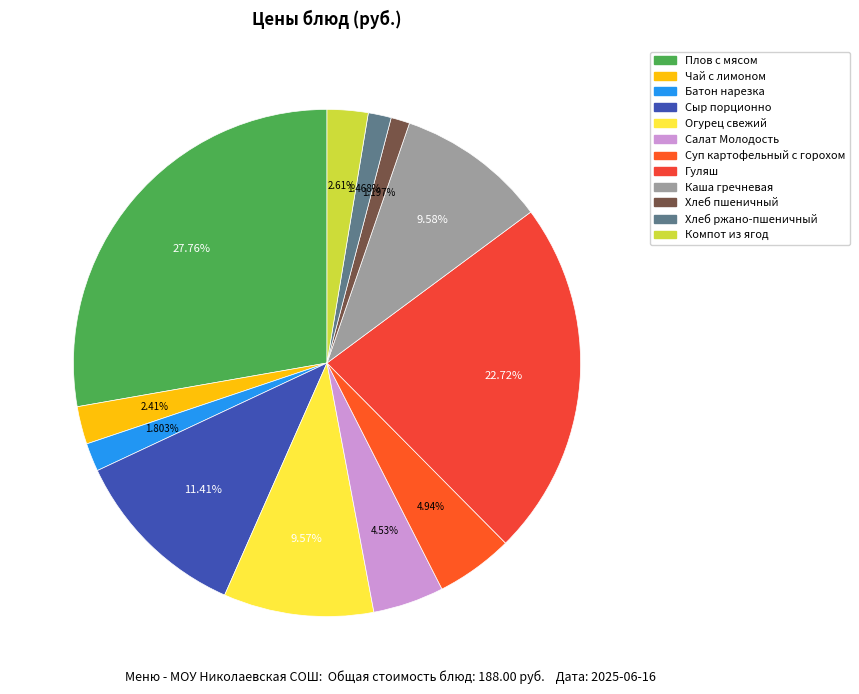

Is it true that Плов с мясом is 18% of the pie?

False